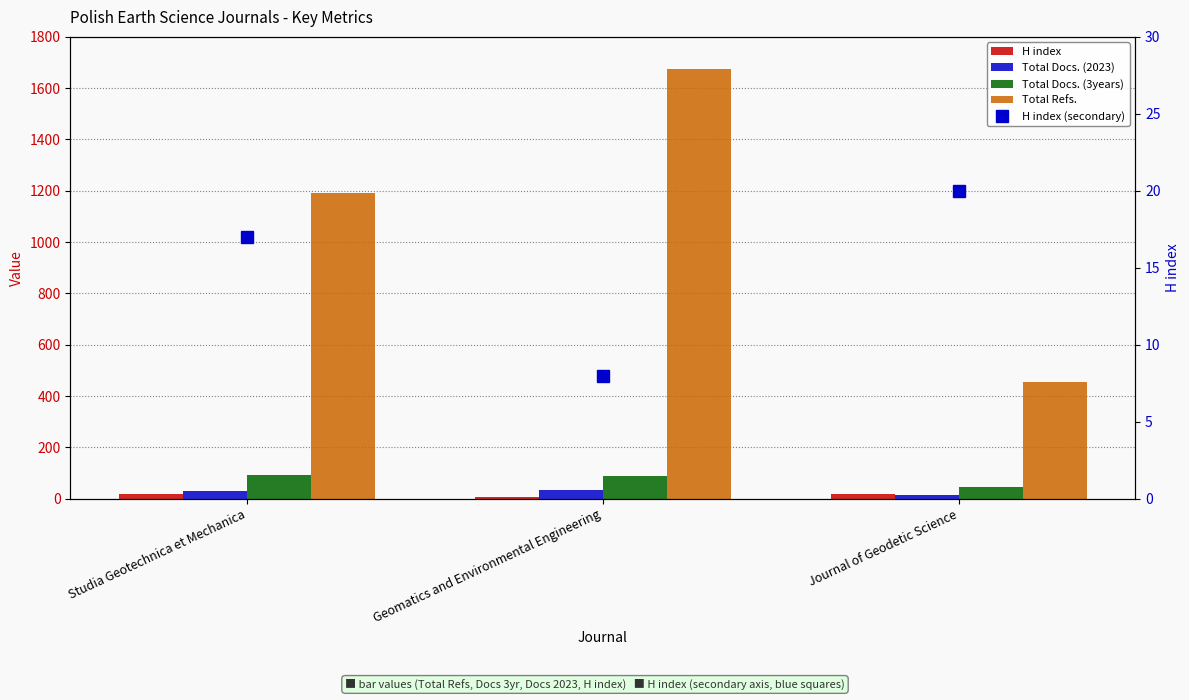

What position from the right is Geomatics and Environmental Engineering?

2